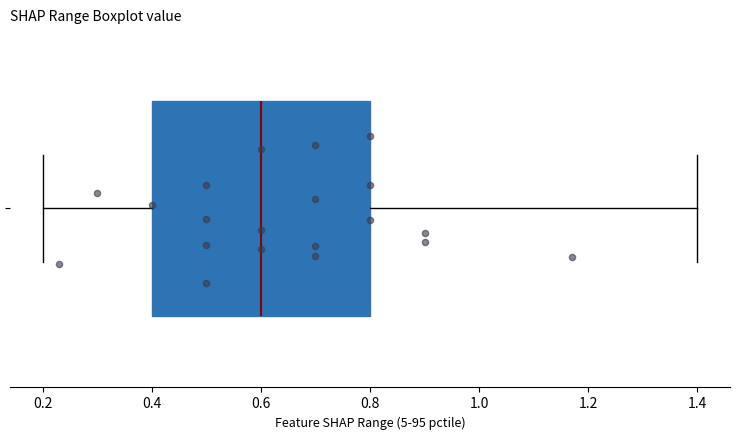

Transcribe this box plot: give where the median line is, the range the box spans, and where the two whiskers end, as read against the x-axis. The values are not printed on the chart, so give them approximately, as read against the axis.

median 0.6, box 0.4 to 0.8, whiskers 0.2 to 1.4